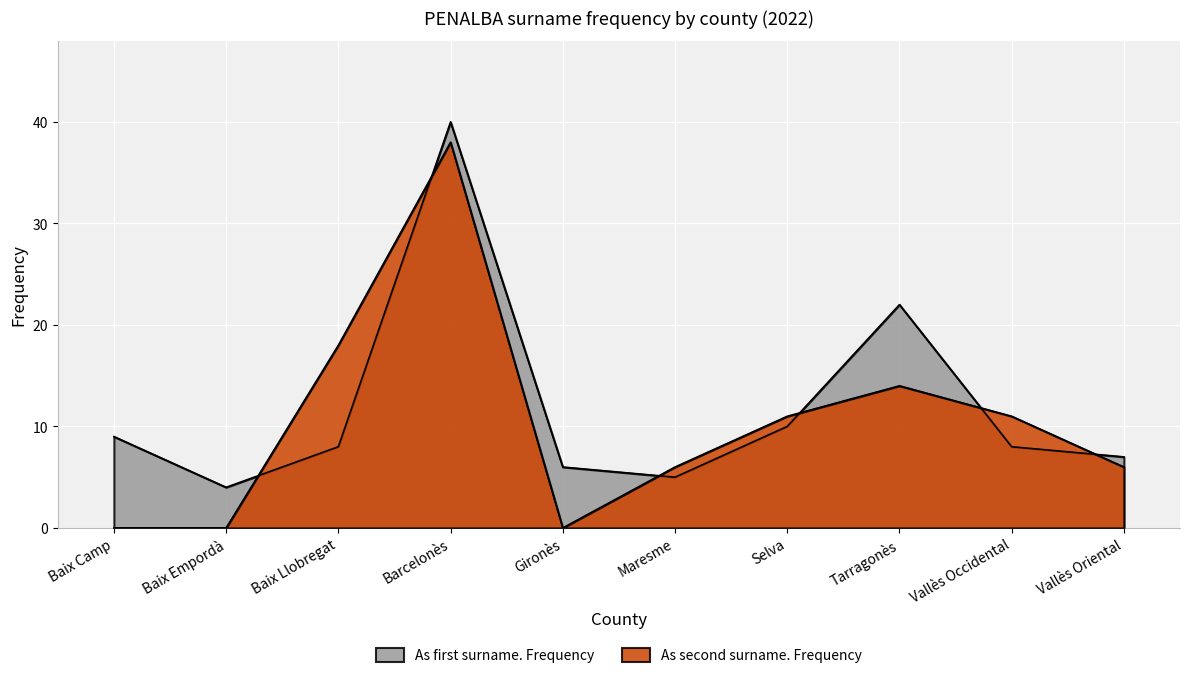

Which has a higher value, Baix Camp or Vallès Oriental?

Baix Camp